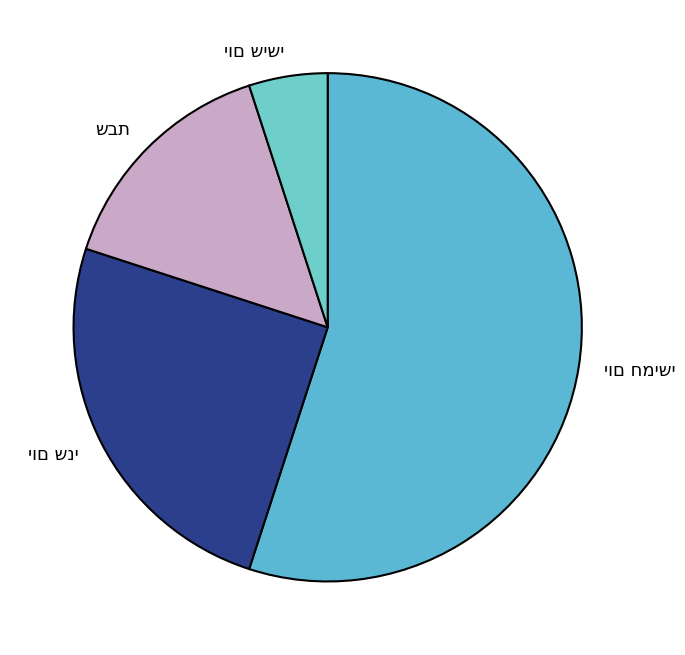

Is there a majority slice in this chart?

Yes